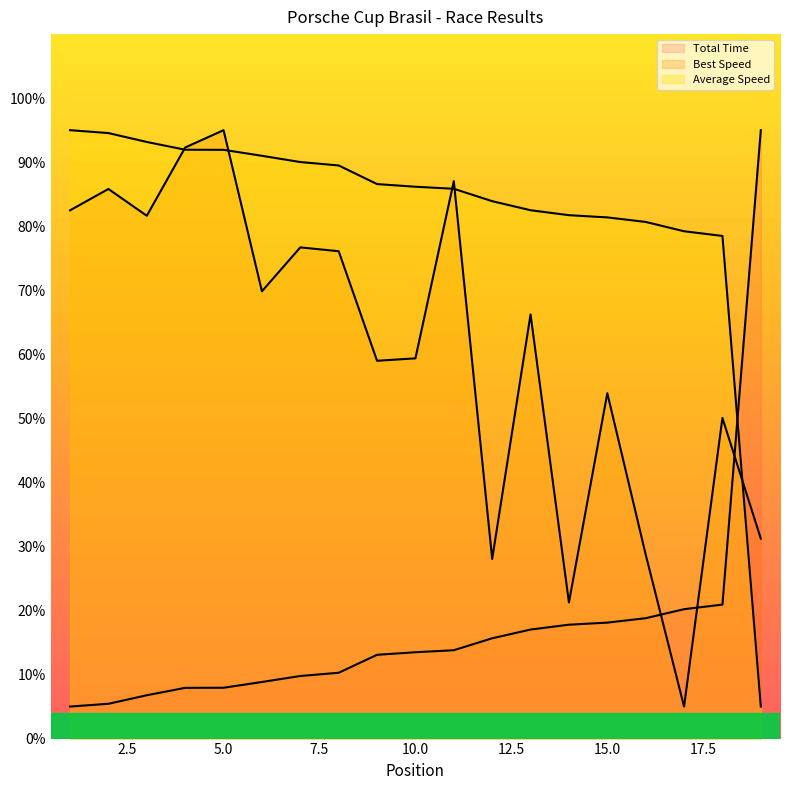

What are all the series names shown in the legend?

Total Time, Best Speed, Average Speed